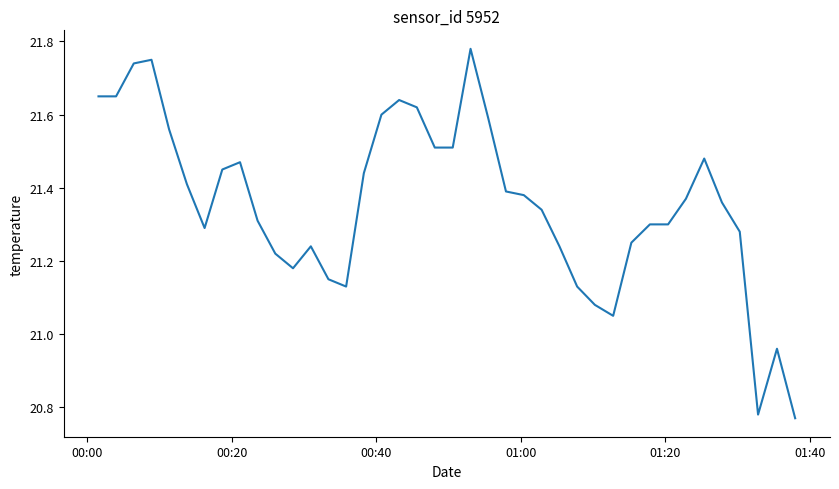

Is this an area chart (filled region under the line)?

No